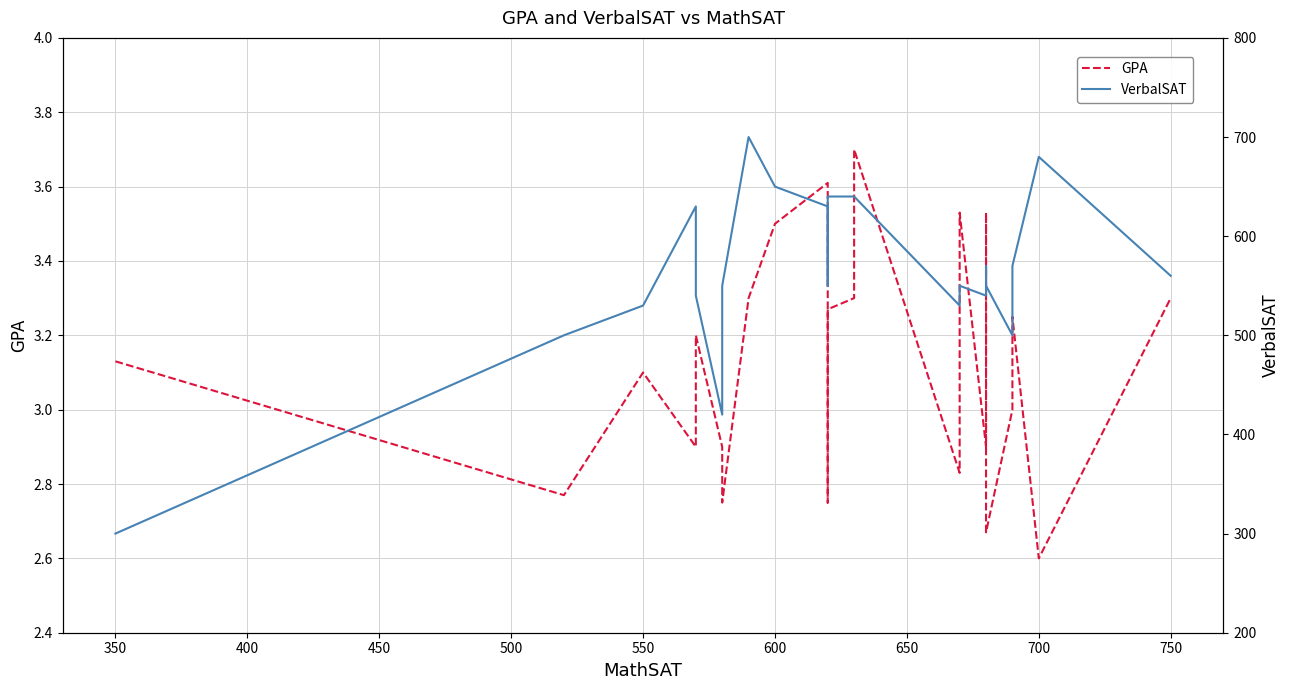

True or false: GPA and VerbalSAT intersect in this chart.

False